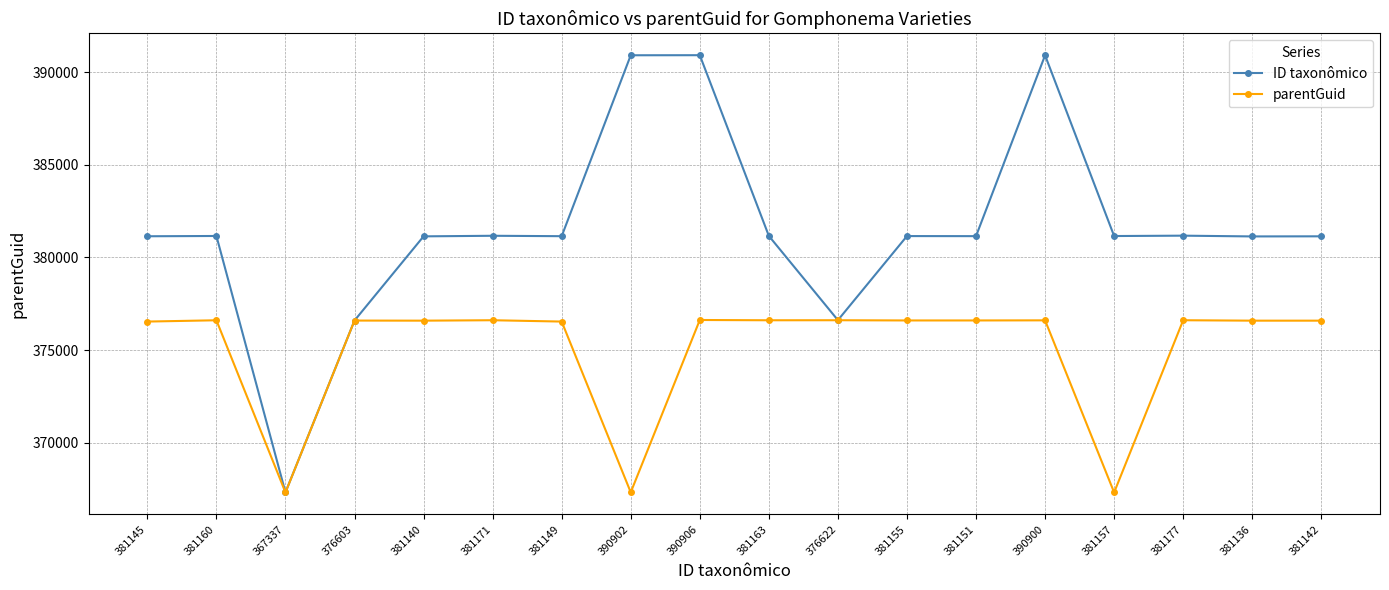

Which series has the widest spread of values?

ID taxonômico